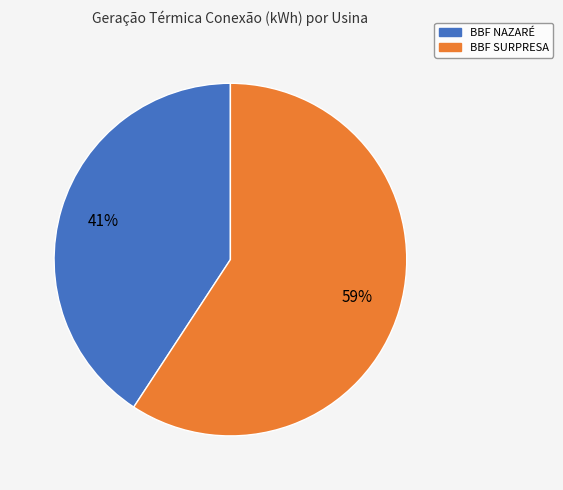

Is there a majority slice in this chart?

Yes